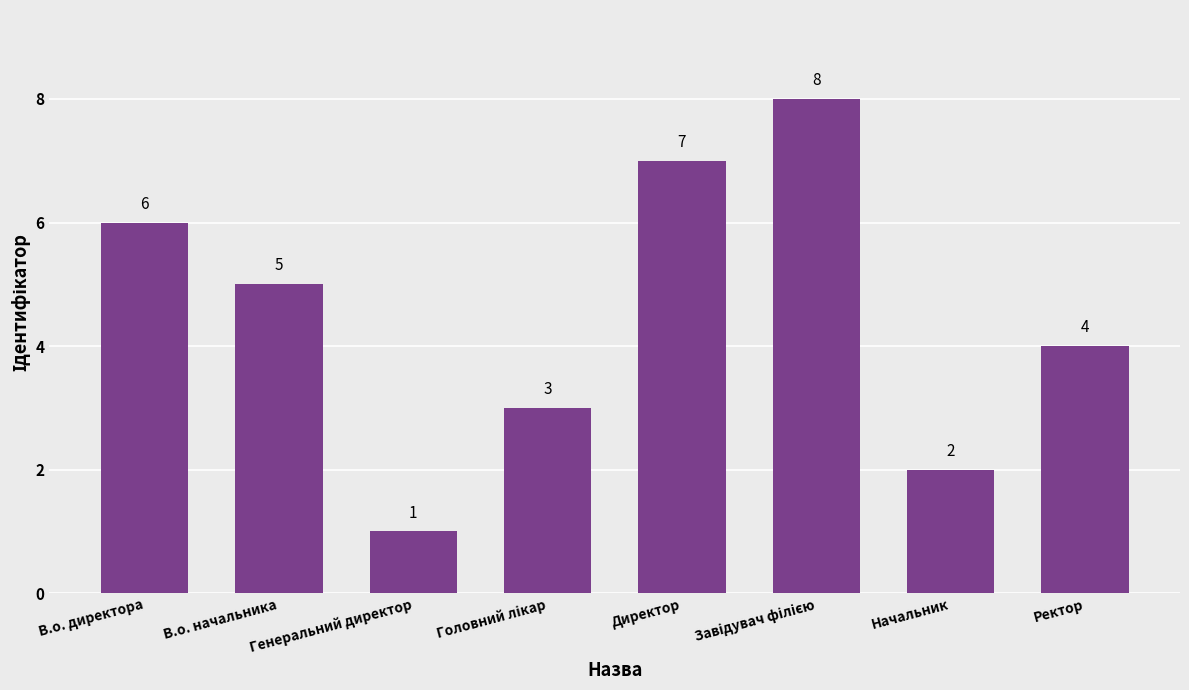

Between Ректор and В.о. начальника, which is larger?

В.о. начальника